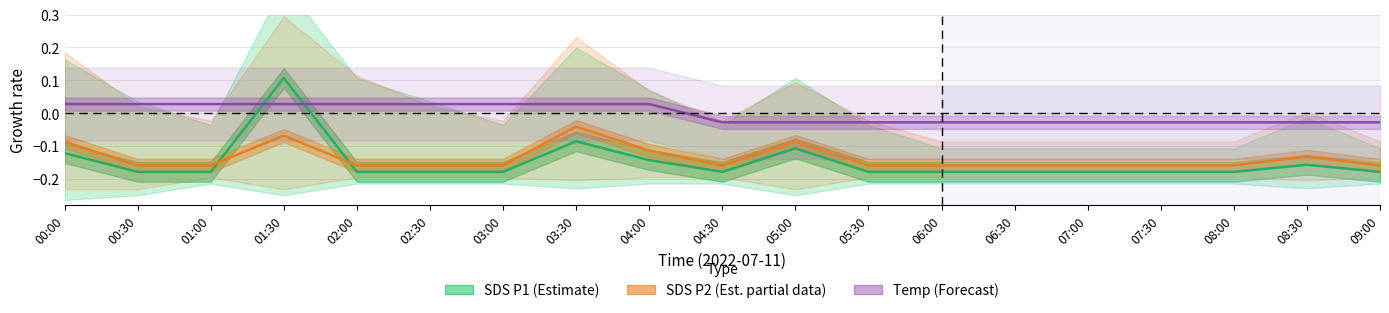

What is the difference between the highest and lowest values at 07:00?

0.2